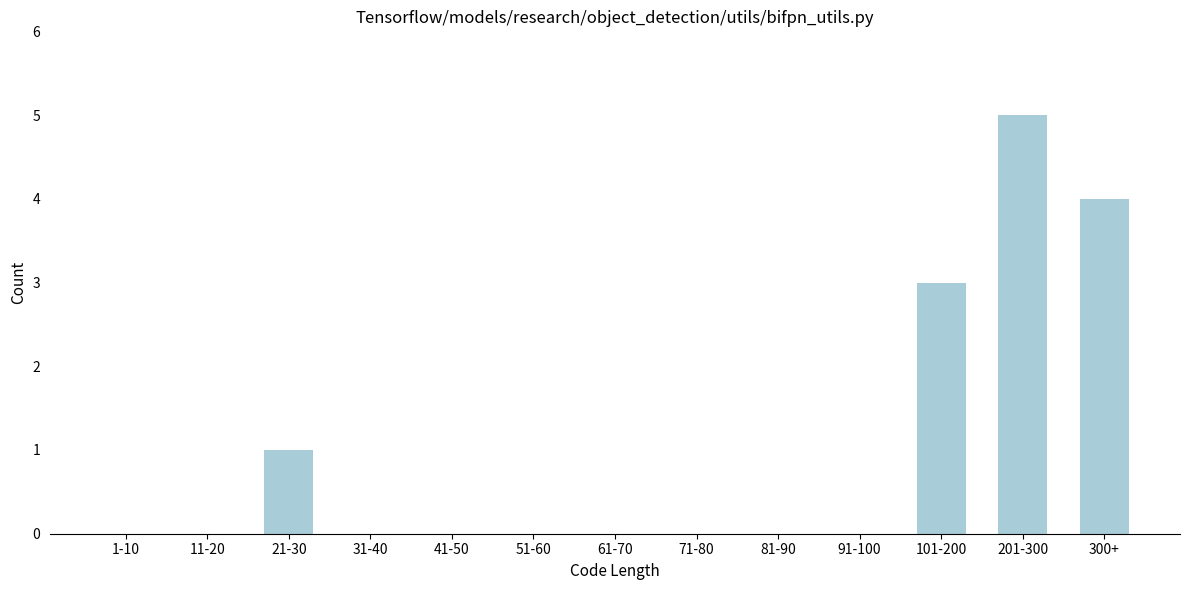

Reading left to right, list all the values displayed in this chart.

1-10=0	11-20=0	21-30=1	31-40=0	41-50=0	51-60=0	61-70=0	71-80=0	81-90=0	91-100=0	101-200=3	201-300=5	300+=4